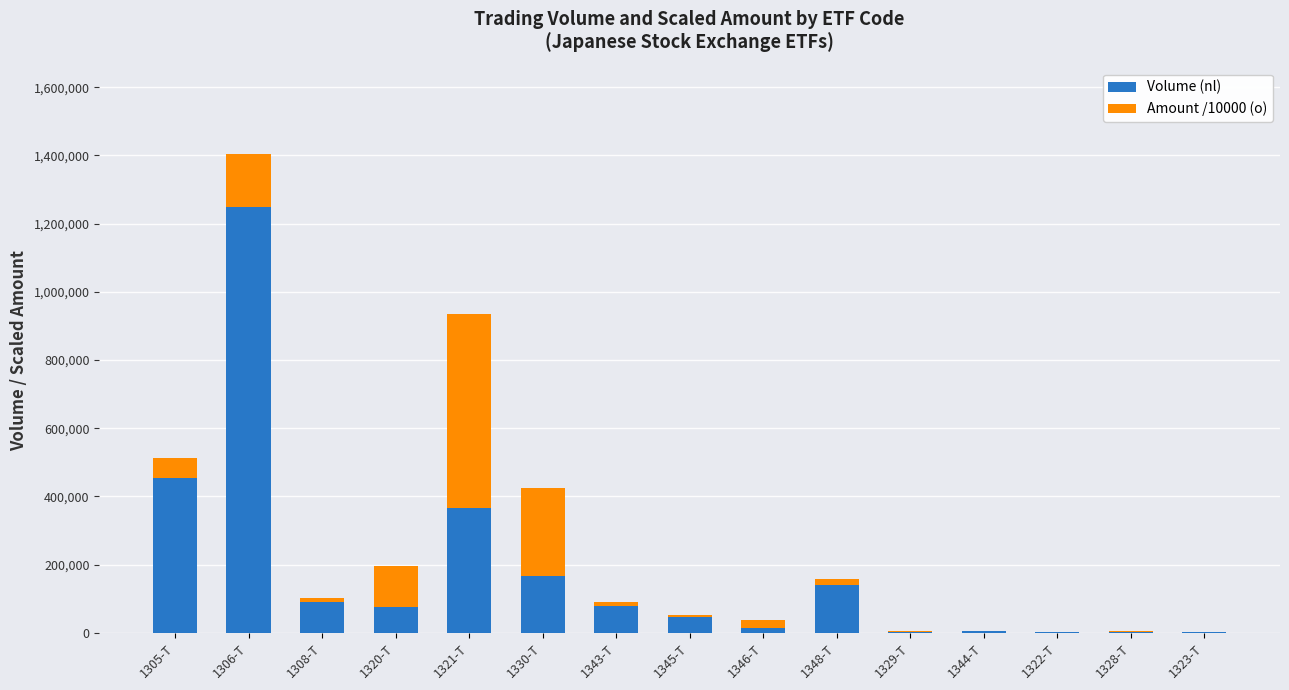

Is it true that Volume (nl) equals 166840.0 at 1330-T?

True